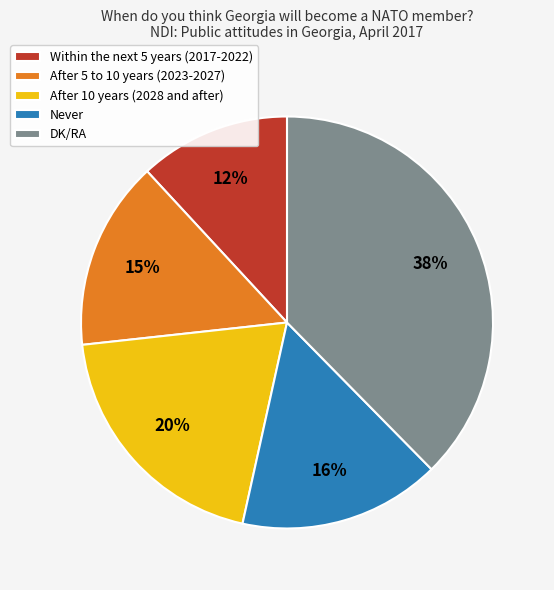

How many slices are in this pie chart?

5